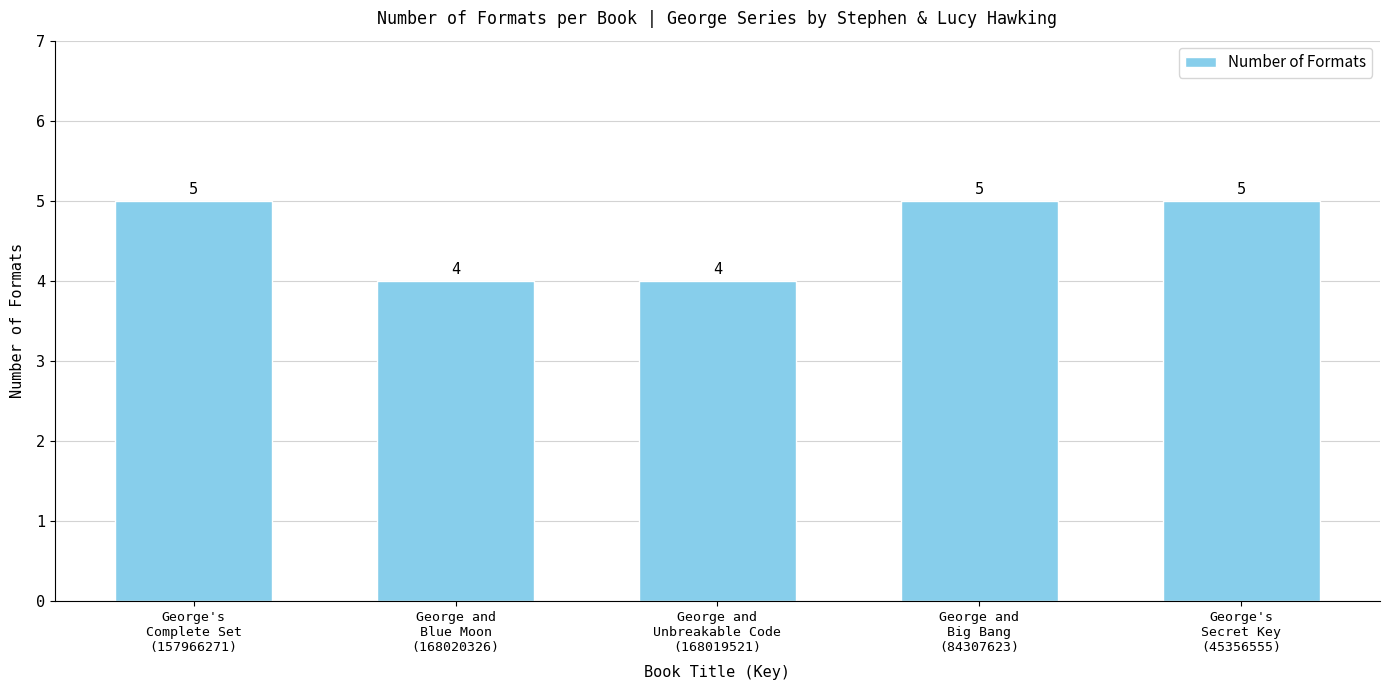

Read the value at George and
Blue Moon
(168020326).

4